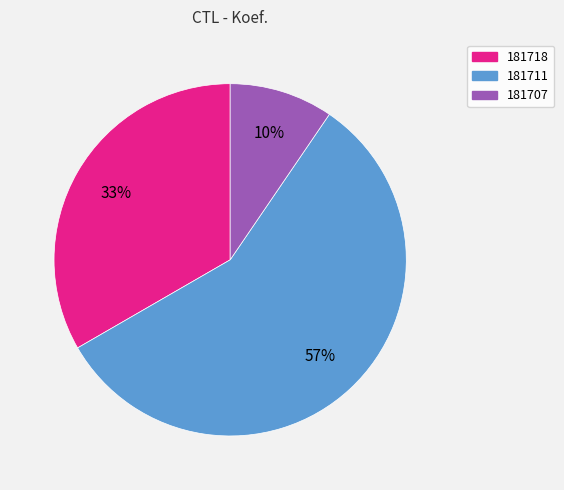

Which slice is the smallest?

181707